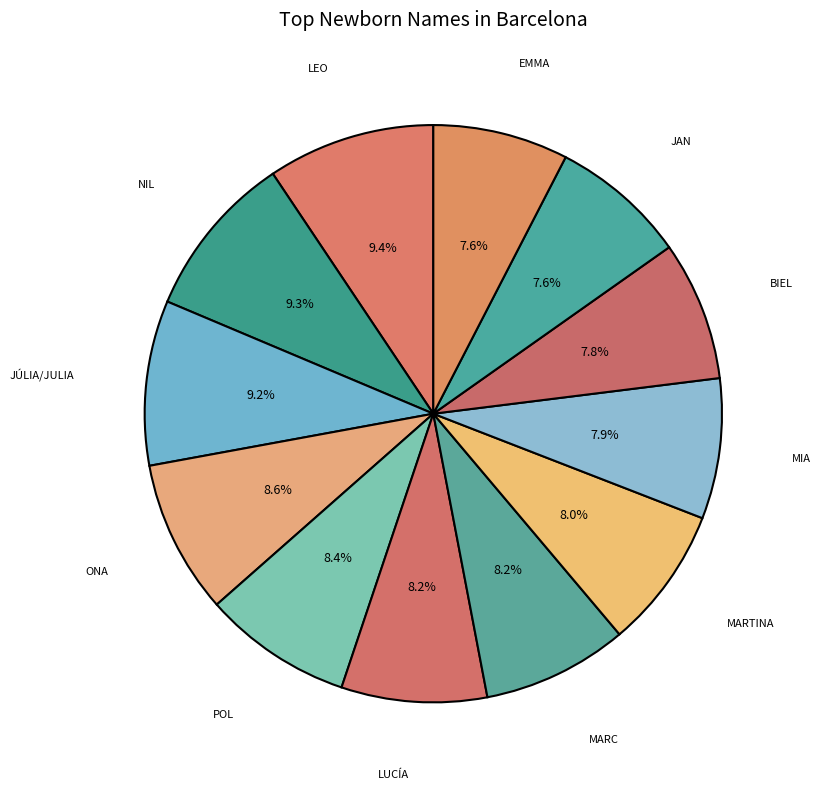

Which category has the smallest portion of the pie?

EMMA